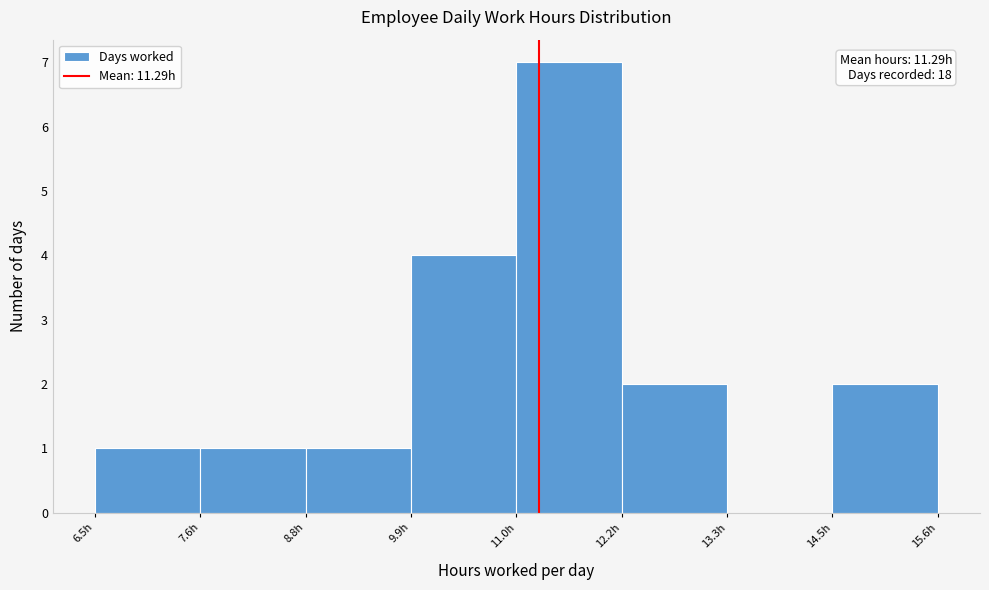

Which range on the x-axis has the tallest bar?

11.0 to 12.2